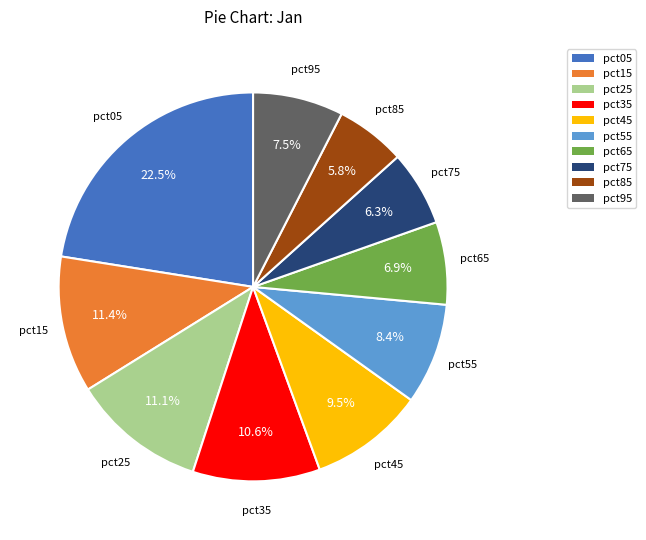

What is the largest slice in the pie chart?

pct05